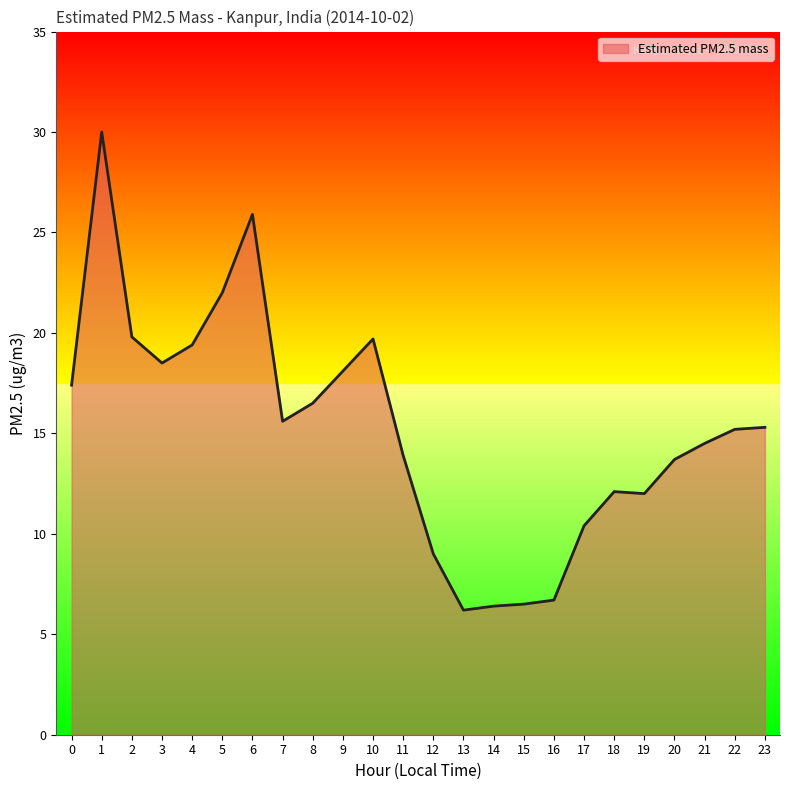

What is the maximum value shown in the chart?

30.0